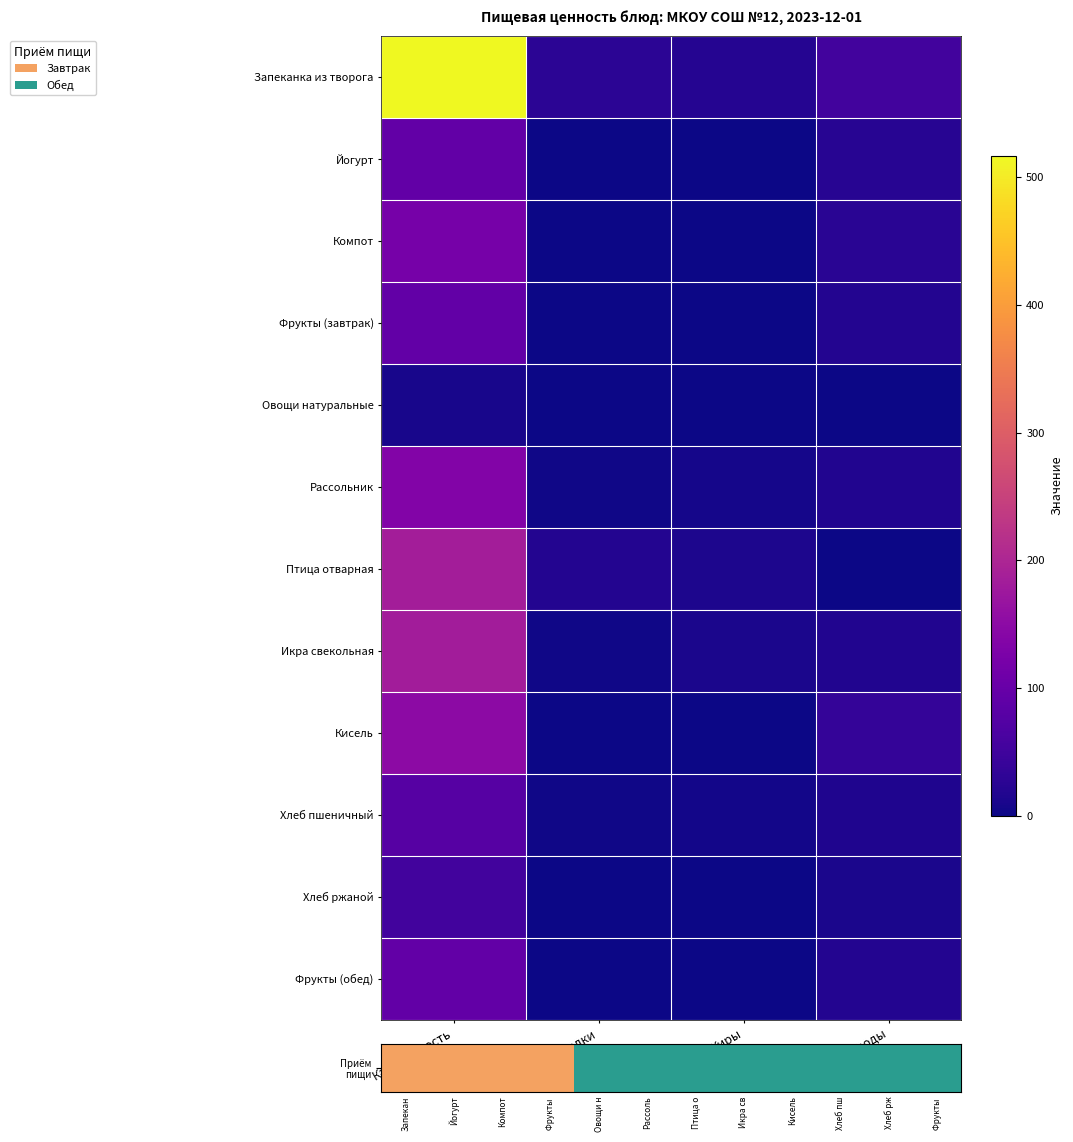

List the labels in order of Компот value, largest first.

Калорийность, Углеводы, Белки, Жиры